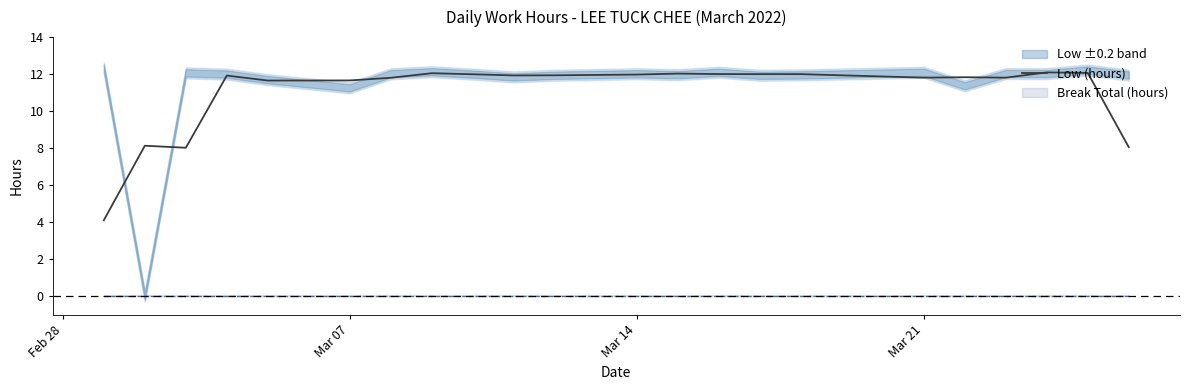

What is the highest value of the Low (hours) series?

12.1